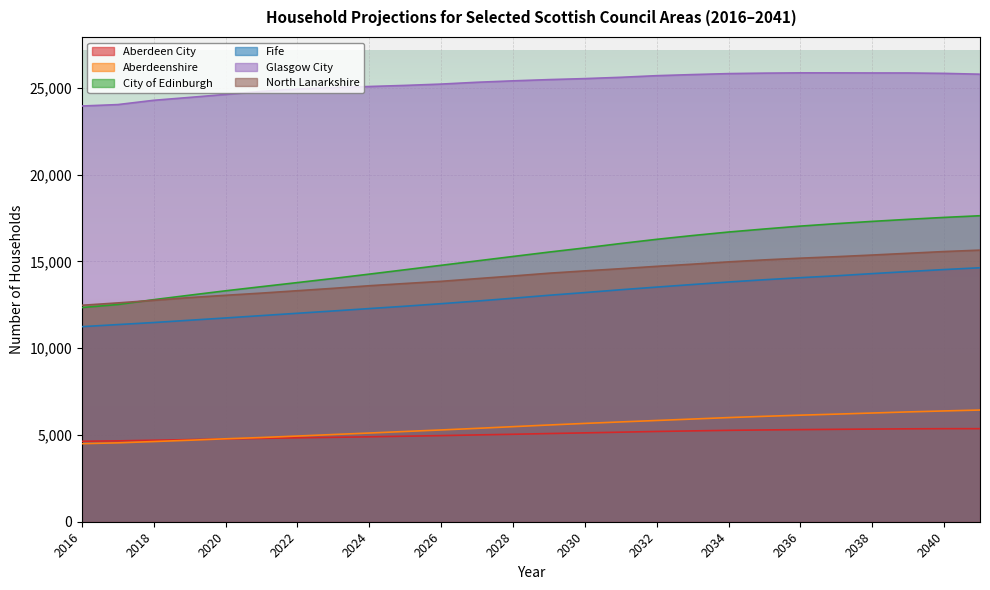

Which label corresponds to the smallest value in the chart?

2016